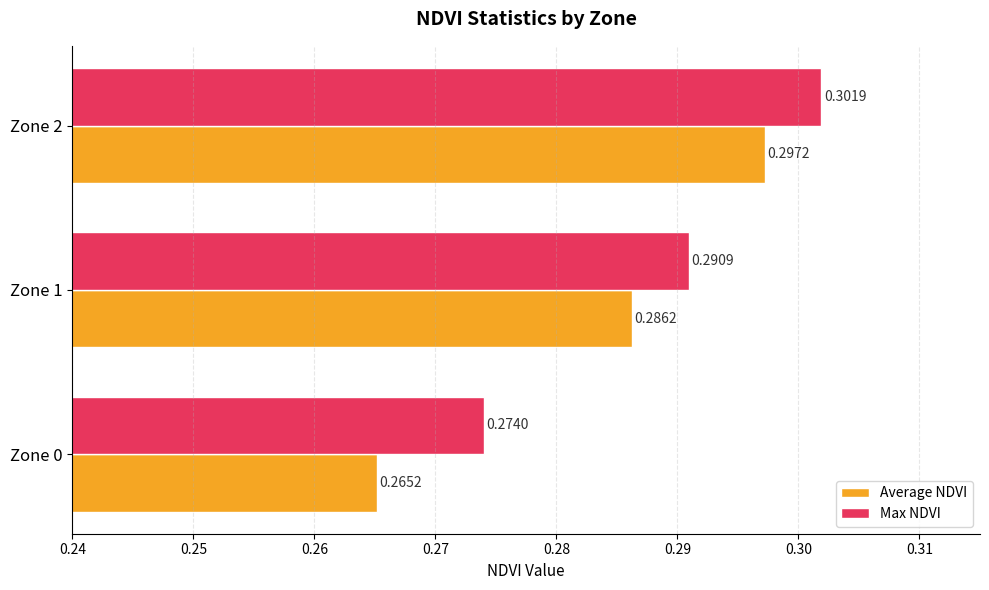

What is the sum of the Average NDVI values at Zone 2 and Zone 1?

0.6